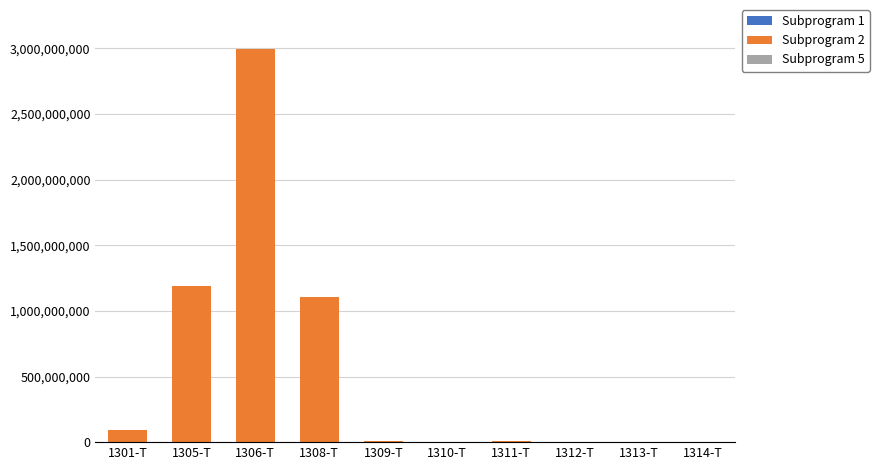

Which has a higher value, 1310-T or 1313-T?

1310-T